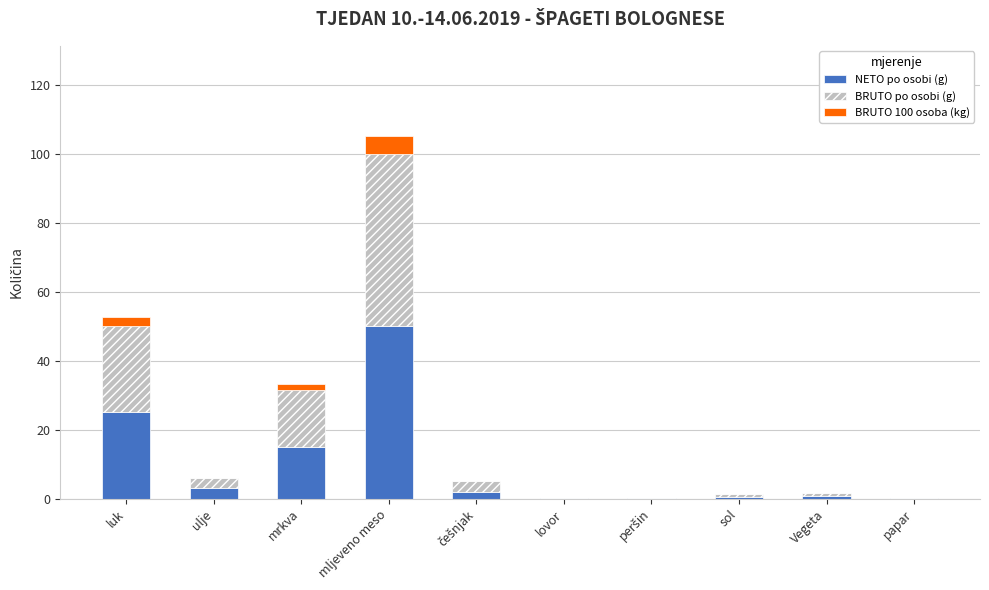

Which category has the highest value in the NETO po osobi (g) series?

mljeveno meso